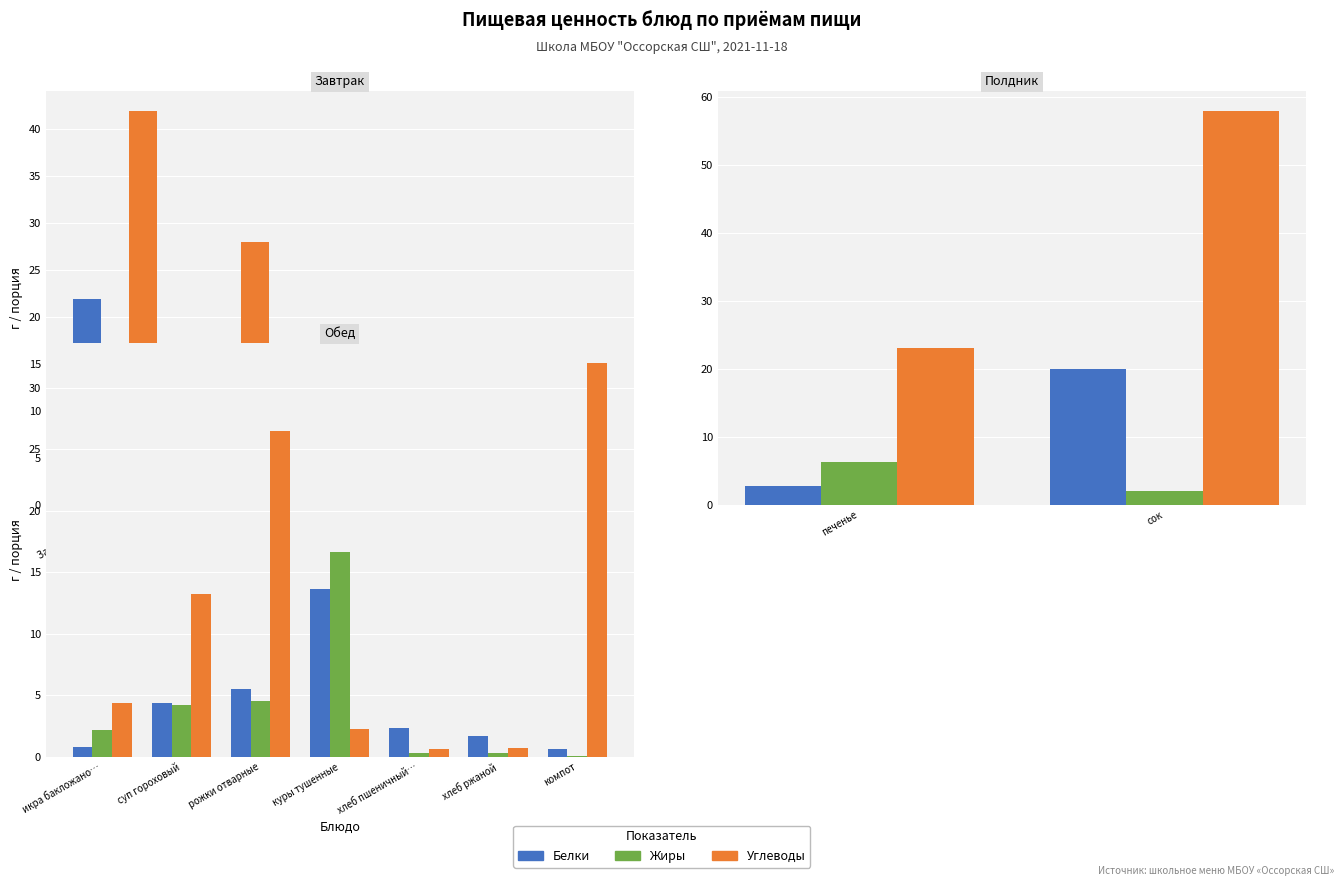

What is the difference between the second highest and second lowest values in the Углеводы series?

25.7